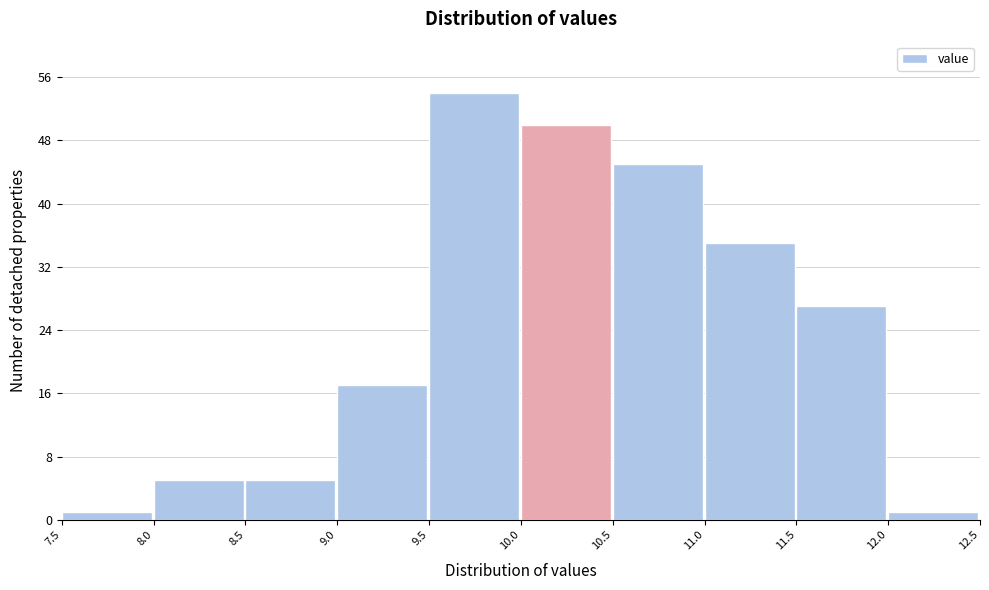

Reading left to right, list every bar in this chart as the range it spans on the x-axis followed by its height. The values are not printed on the chart, so give them approximately, as read against the axis.

7.5 to 8.0: 1
8.0 to 8.5: 5
8.5 to 9.0: 5
9.0 to 9.5: 17
9.5 to 10.0: 54
10.0 to 10.5: 50
10.5 to 11.0: 45
11.0 to 11.5: 35
11.5 to 12.0: 27
12.0 to 12.5: 1